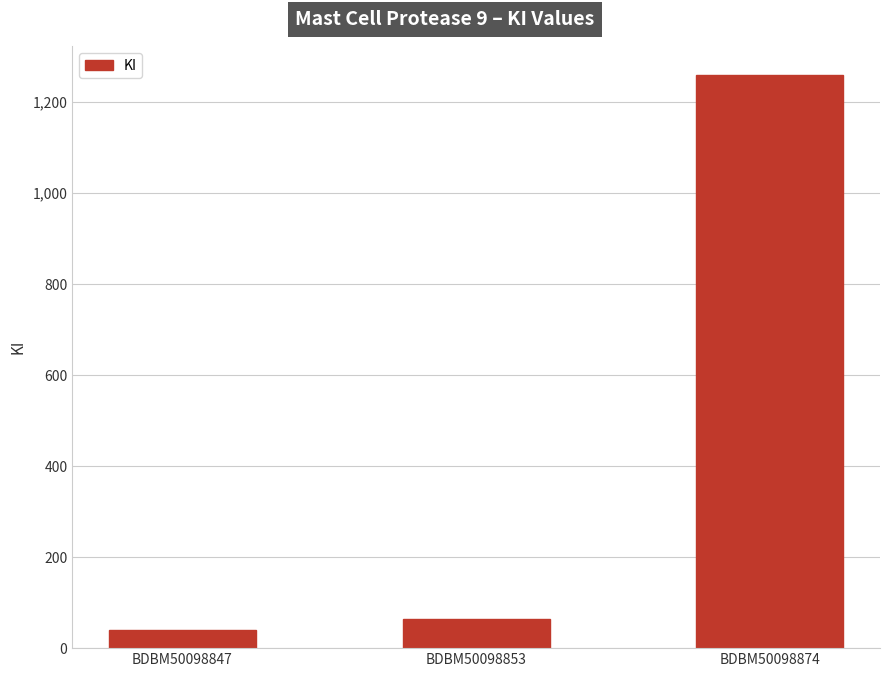

Which label corresponds to the largest value in the chart?

BDBM50098874